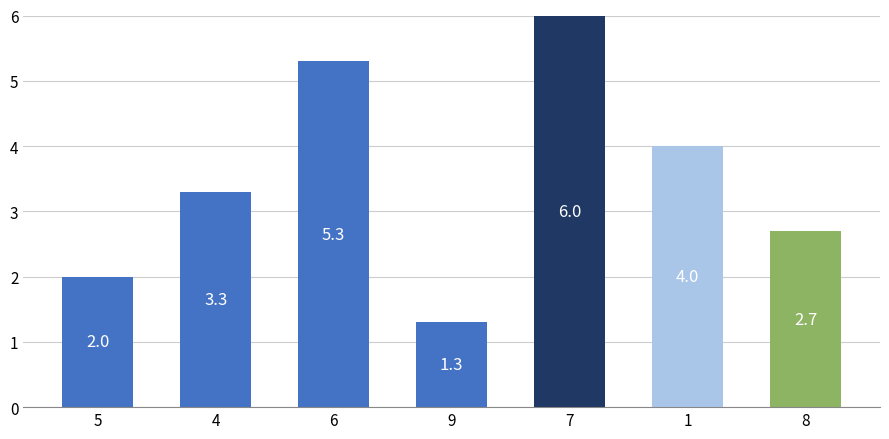

Approximately how many times larger is the value at 8 compared to 6?

0.5